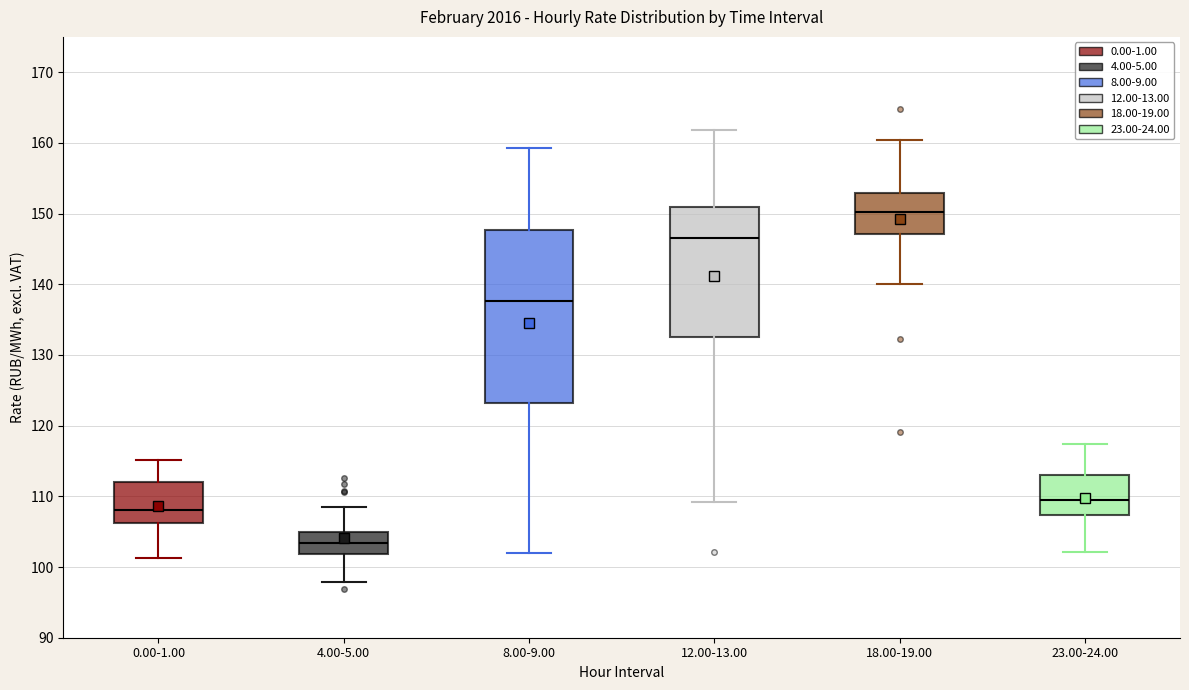

Reading left to right, read every box against the y-axis: the position of its median line, the range the box covers, and the ends of its whiskers. The values are not printed on the chart, so give them approximately, as read against the axis.

0.00-1.00: median 108, box 106 to 112, whiskers 101 to 115
4.00-5.00: median 103, box 102 to 105, whiskers 98 to 109
8.00-9.00: median 138, box 123 to 148, whiskers 102 to 159
12.00-13.00: median 147, box 132 to 151, whiskers 109 to 162
18.00-19.00: median 150, box 147 to 153, whiskers 140 to 160
23.00-24.00: median 109, box 107 to 113, whiskers 102 to 117